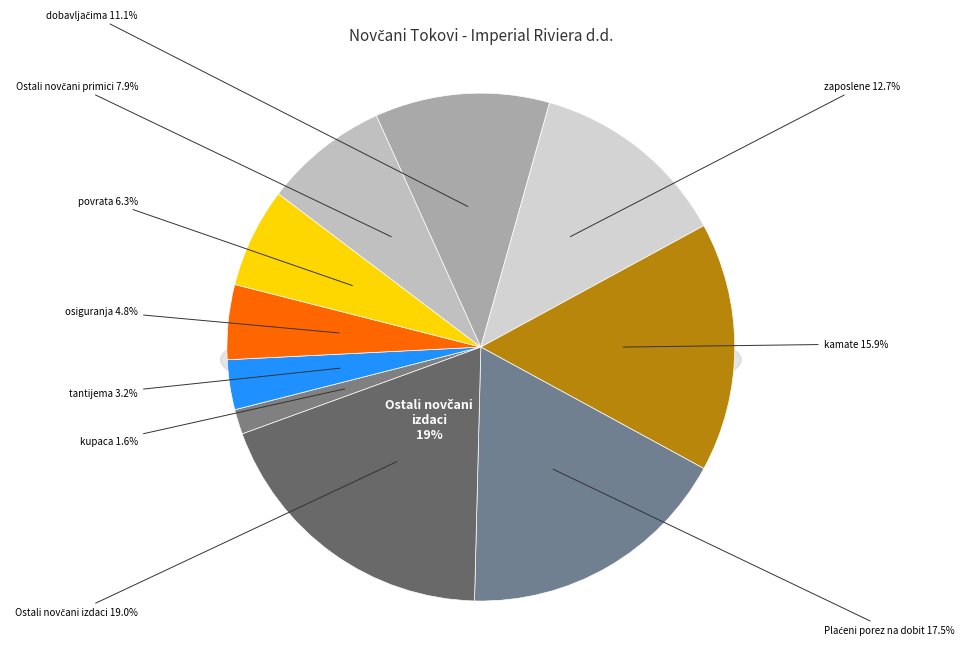

Which has a higher value, Novčani primici od kupaca or Plaćeni porez na dobit?

Plaćeni porez na dobit